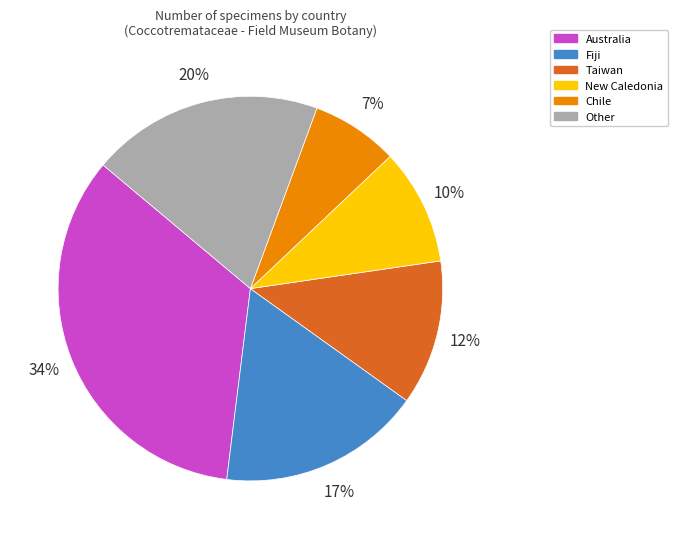

To the nearest percent, what percentage of the pie is Fiji?

17%